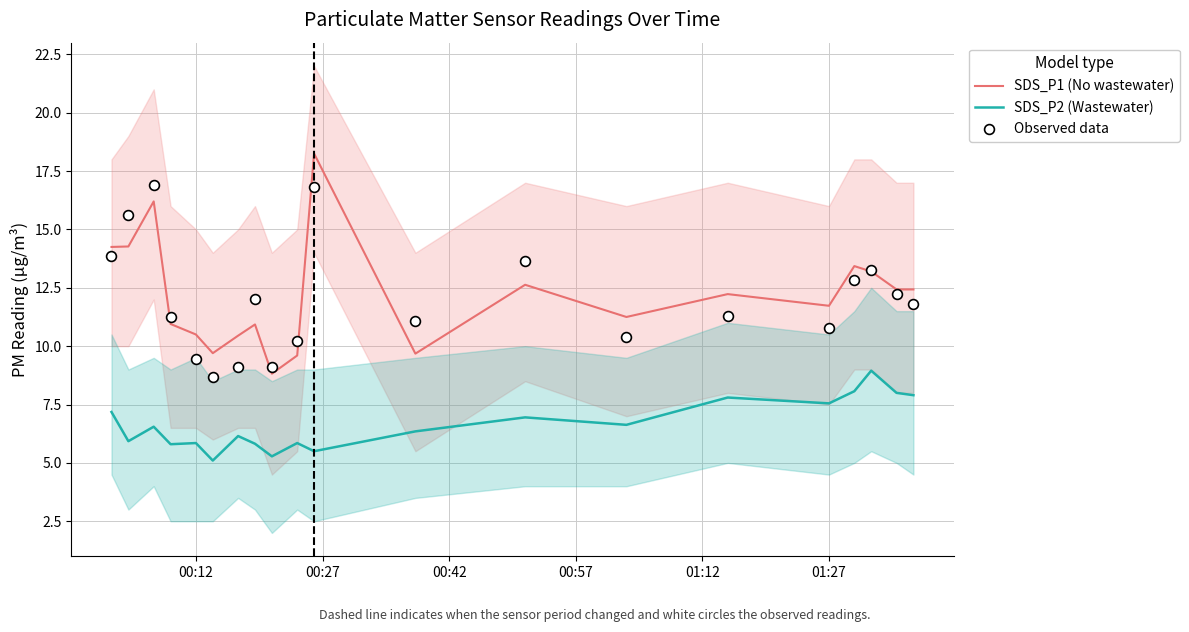

What are all the series names shown in the legend?

SDS_P1 (No wastewater), SDS_P2 (Wastewater), Observed data